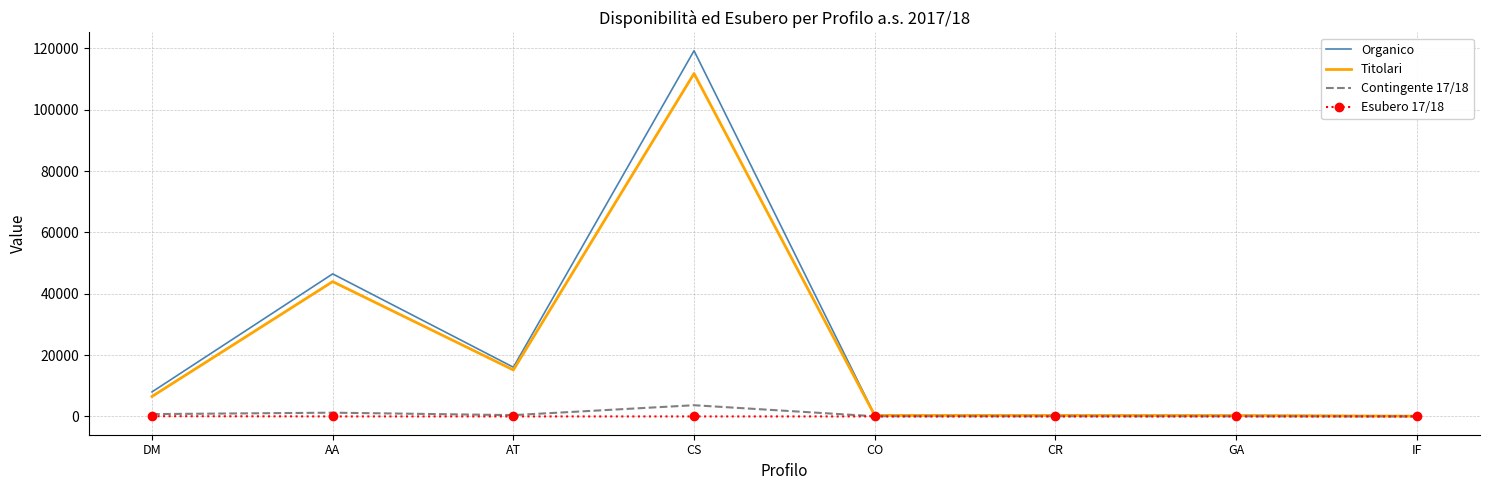

Is it true that Organico equals 7995 at DM?

True